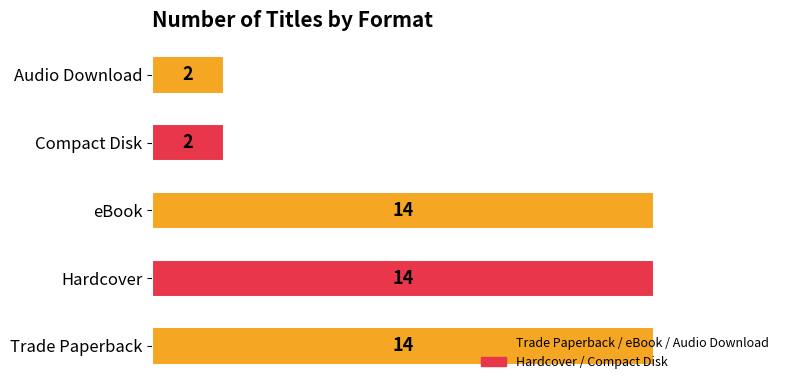

What is the smallest value displayed?

2